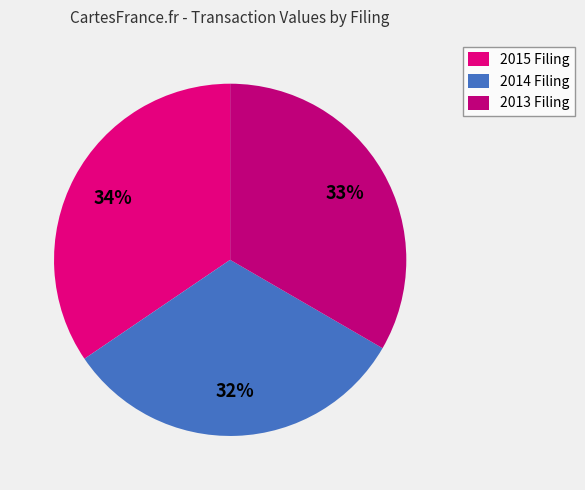

How many slices are in this pie chart?

3